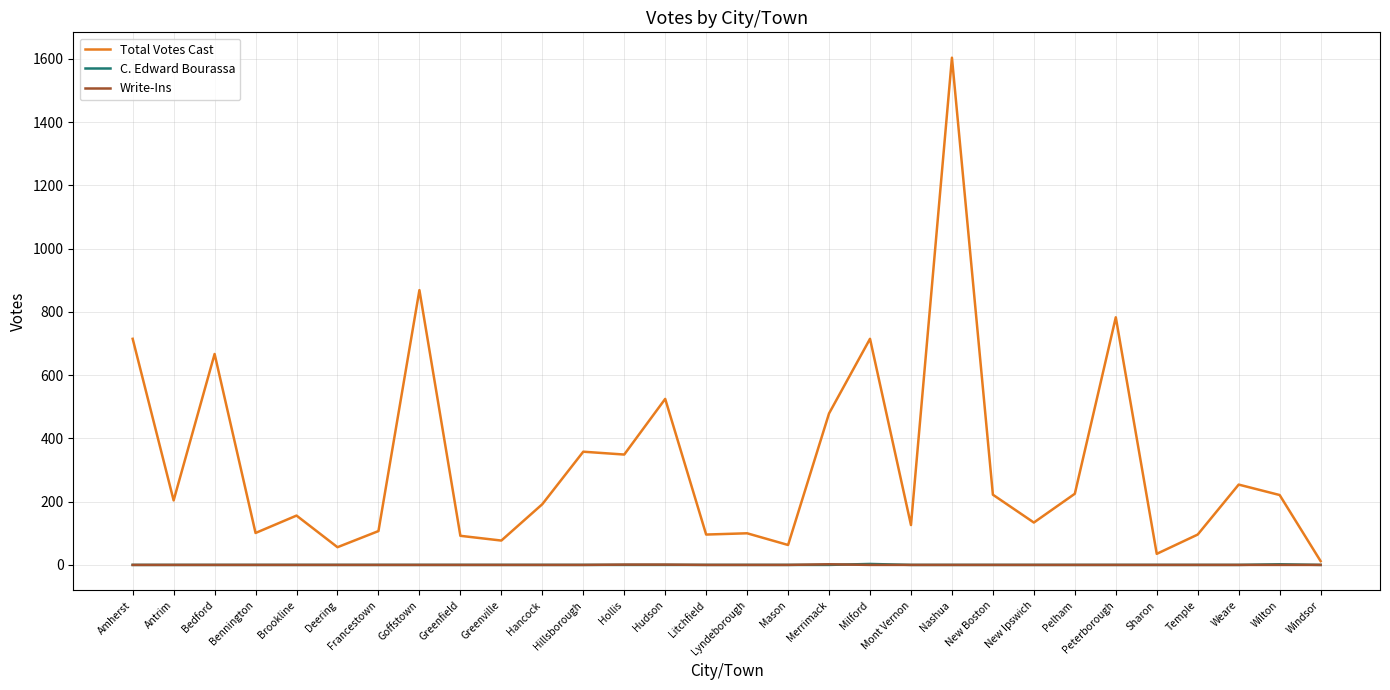

How many lines are shown in the chart?

3